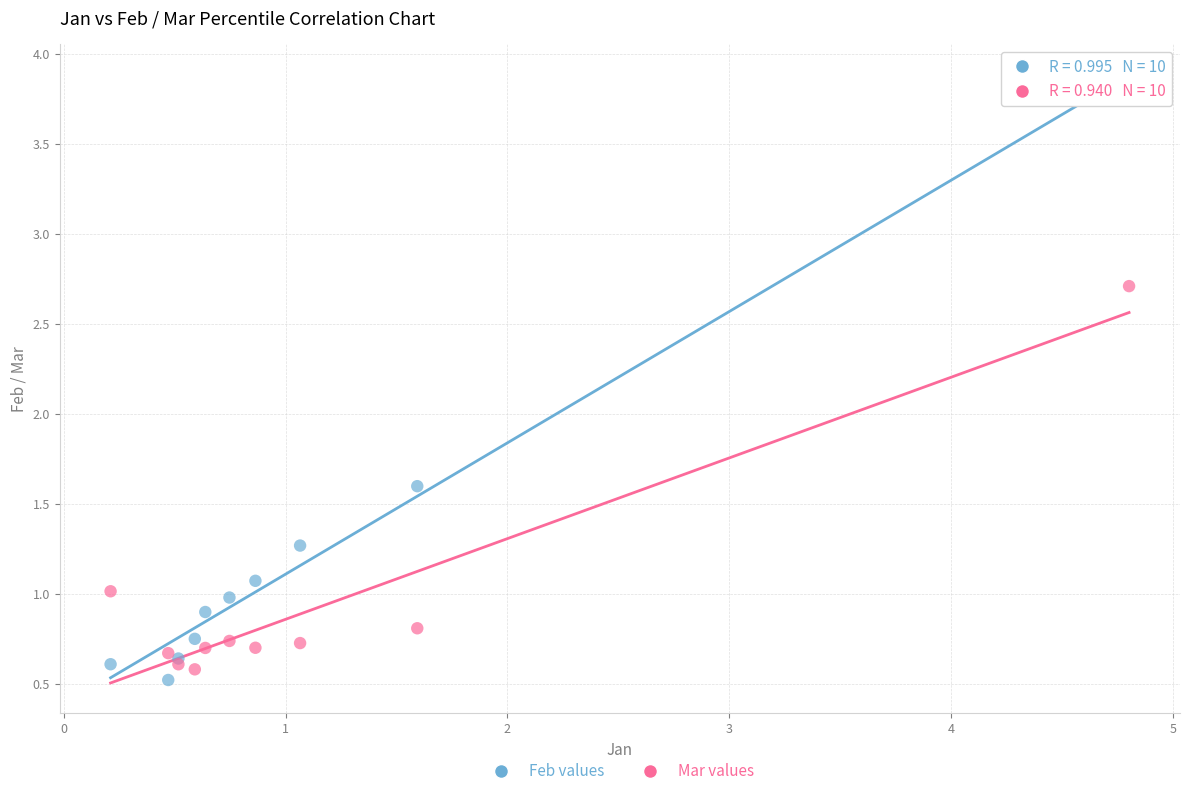

In the Feb values series, what Y value is closest to 2?

1.6